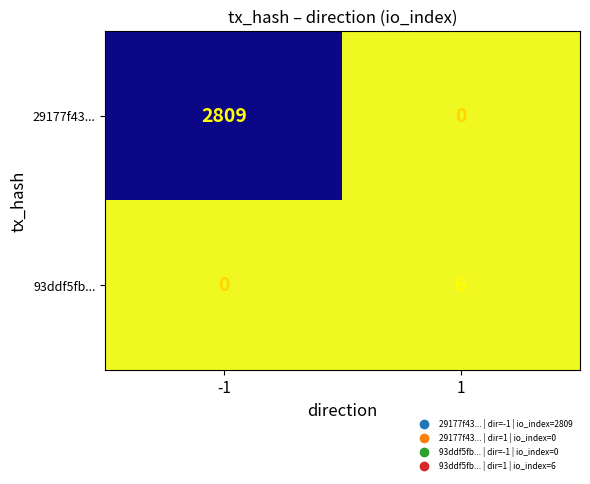

What is the average value of the 93ddf5fb... series?

3